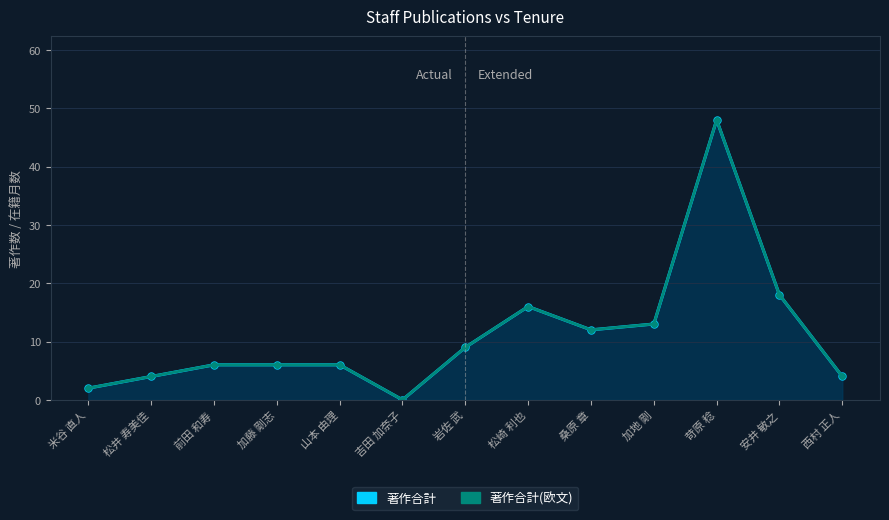

True or false: 著作合計(欧文) has more than 1 points higher than both neighbors.

True